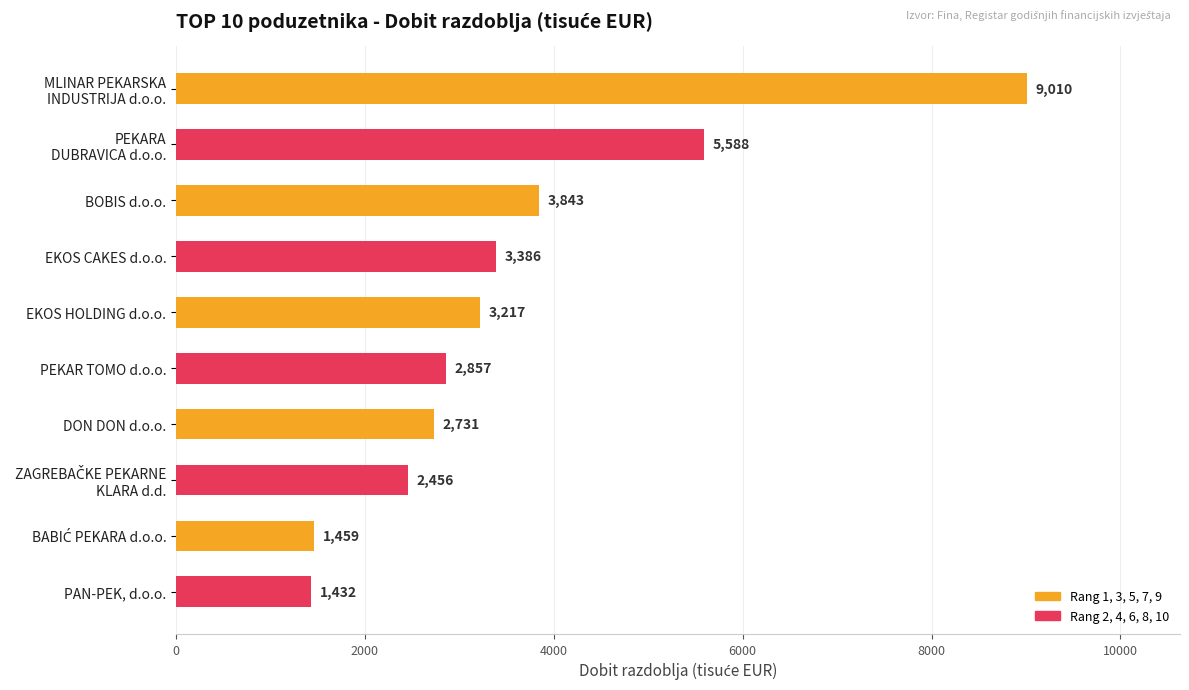

Is it true that the value at DON DON d.o.o. is 778.0?

False